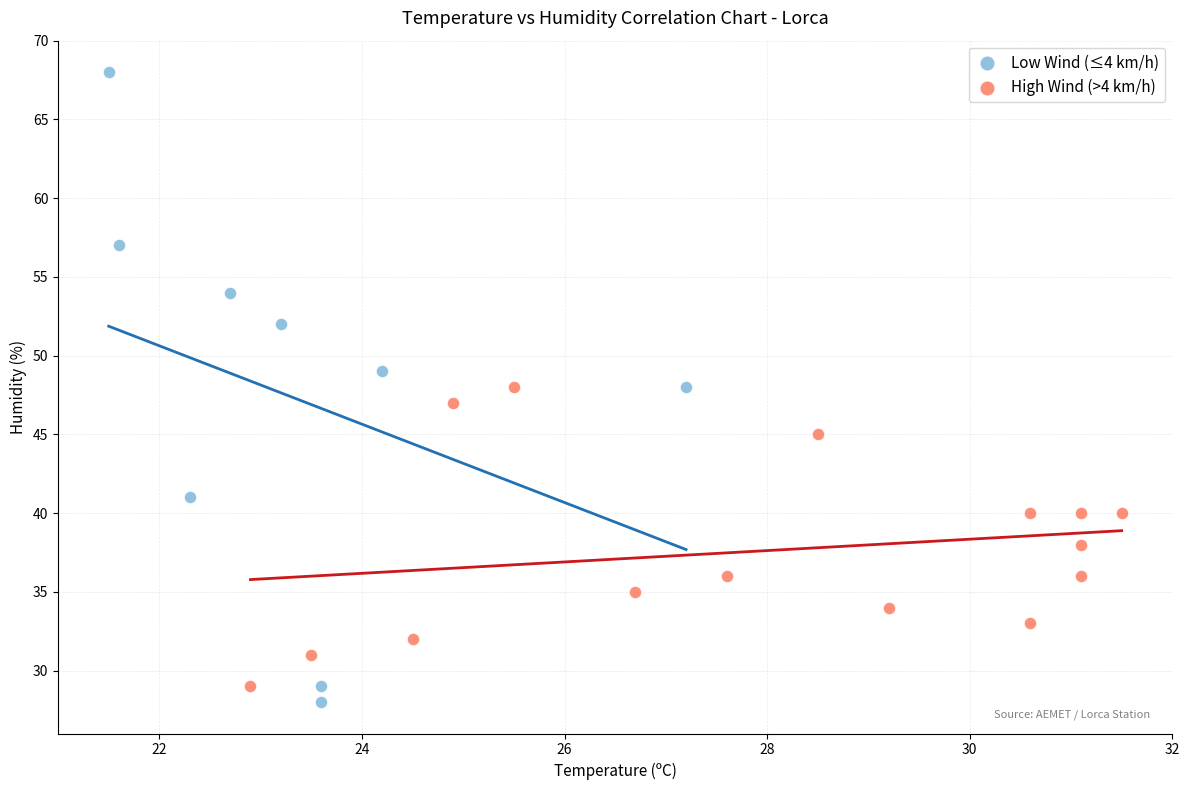

Which series has the widest spread of Y values?

Low Wind (≤4 km/h)